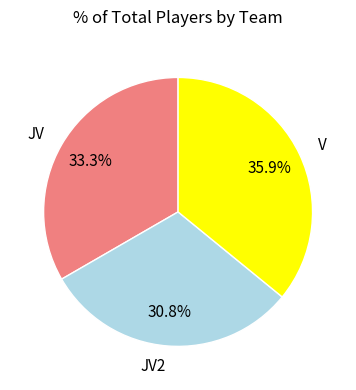

Approximately how many times larger is the value at JV2 compared to JV?

0.9